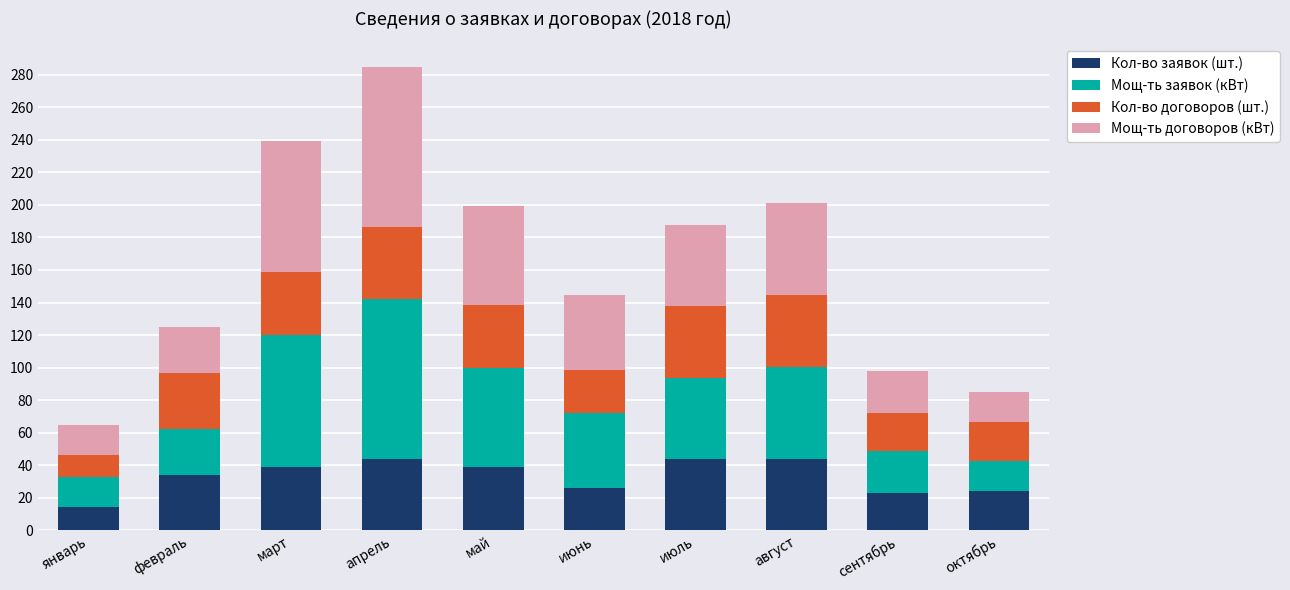

Which category has the lowest value in the Кол-во заявок (шт.) series?

январь